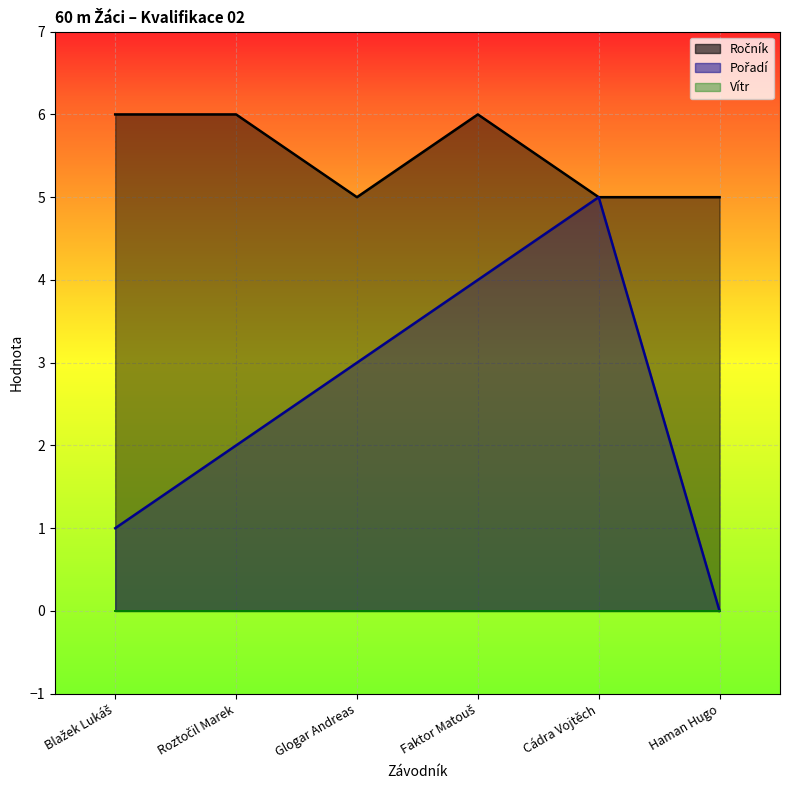

Where is the first local maximum for Ročník?

Faktor Matouš